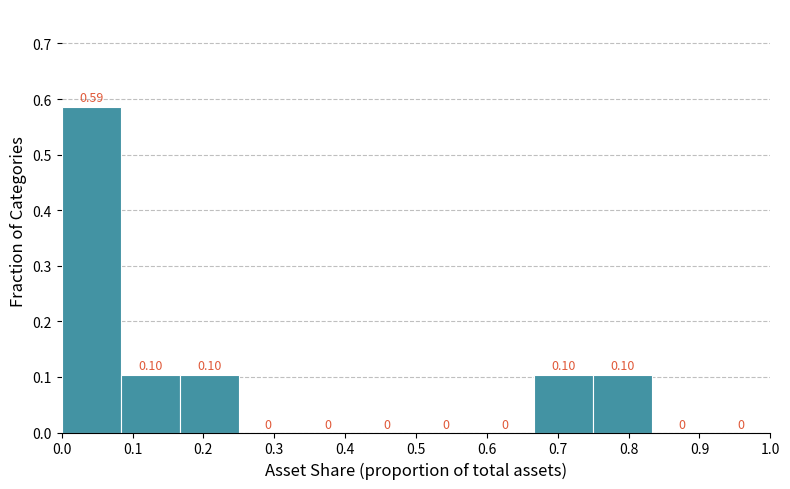

Over which range of the x-axis is the bar tallest?

0.00 to 0.08